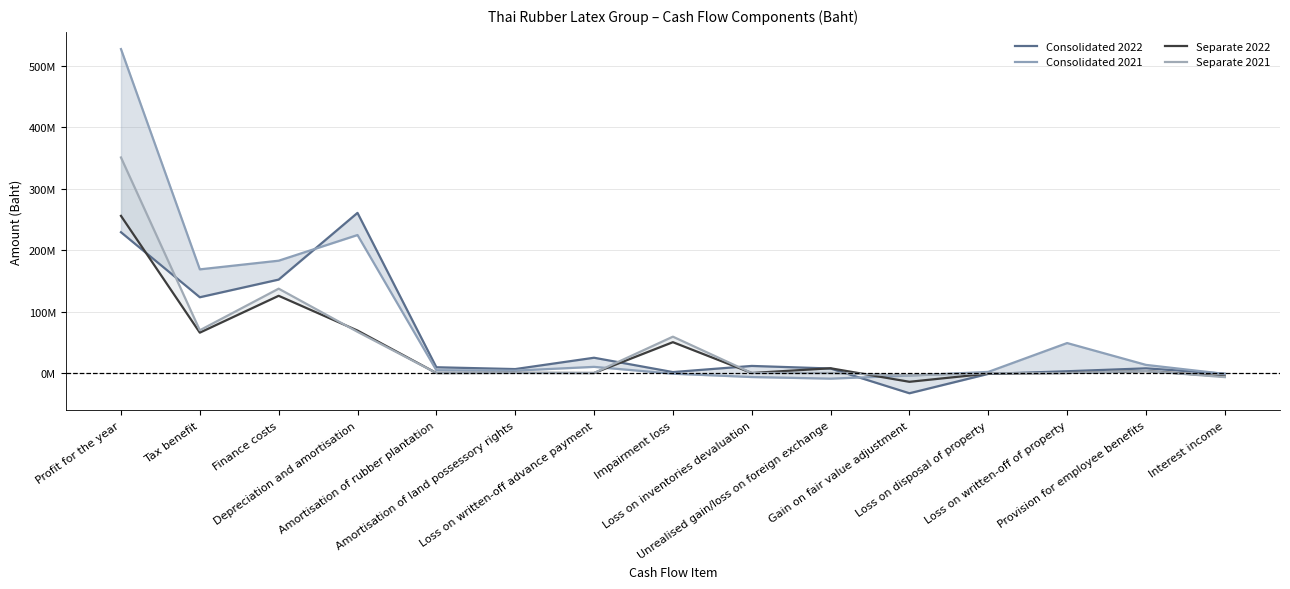

List the series in order of their overall mean, highest first.

Consolidated 2021, Consolidated 2022, Separate 2021, Separate 2022